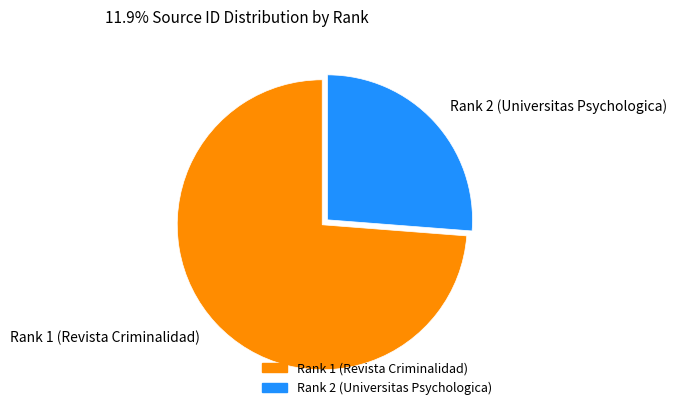

How many slices are in this pie chart?

2